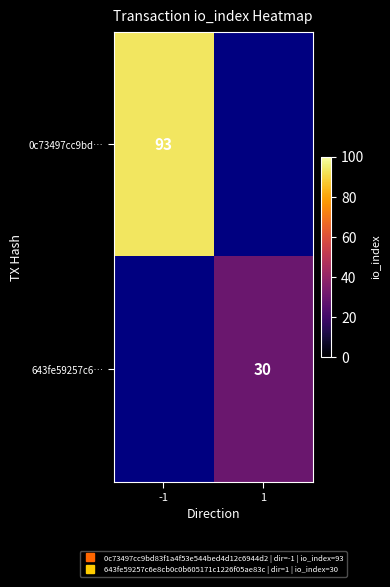

How many values in 643fe59257c6… are above zero?

1